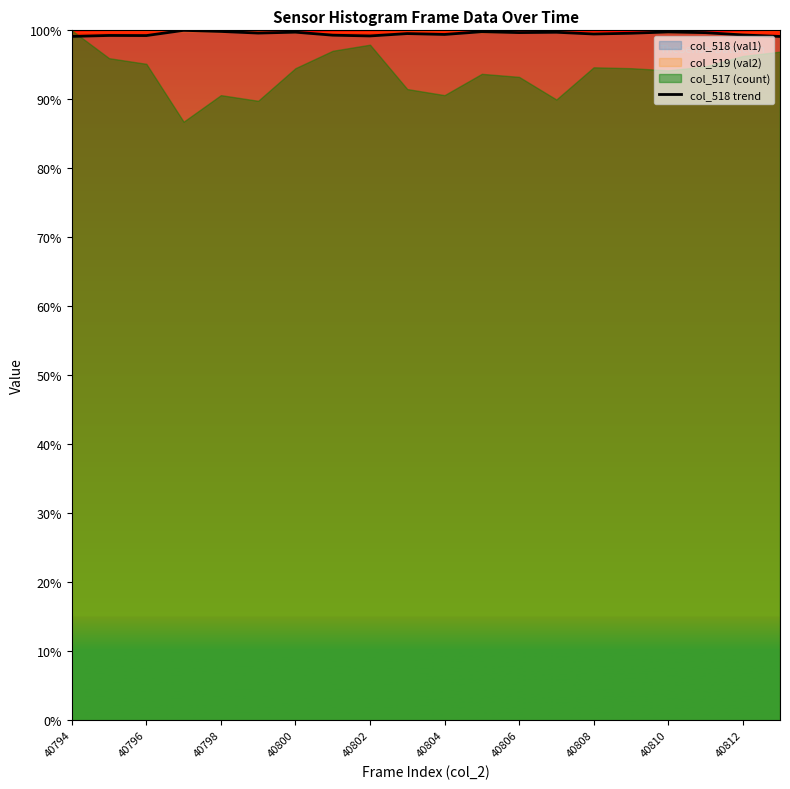

What is the difference between the maximum and second lowest values?

0.9